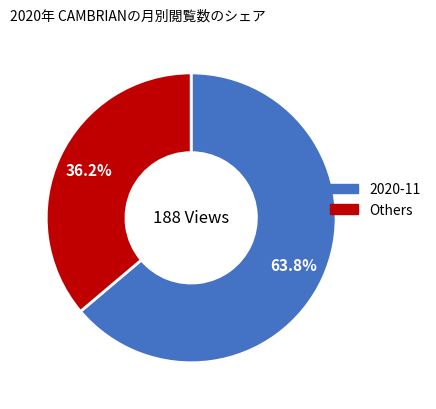

Is there any slice that represents more than half of the pie?

Yes